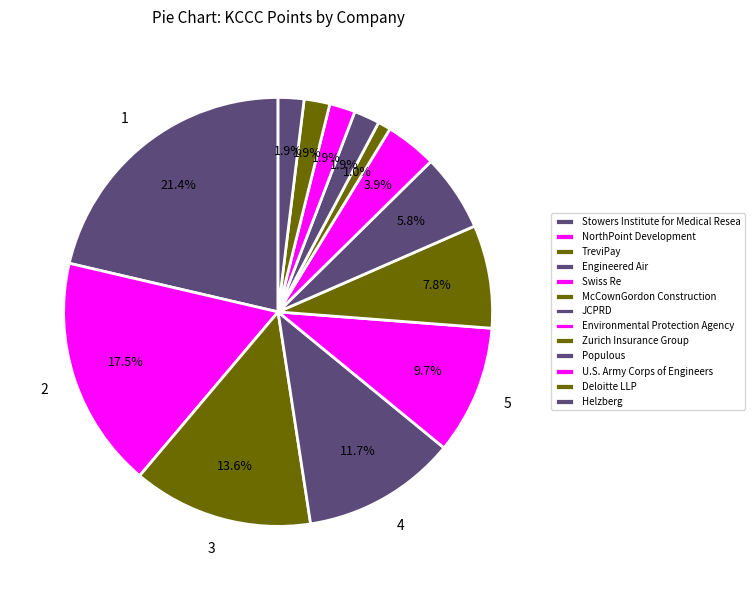

What is the ratio of the value at TreviPay to the value at Helzberg?

7.0